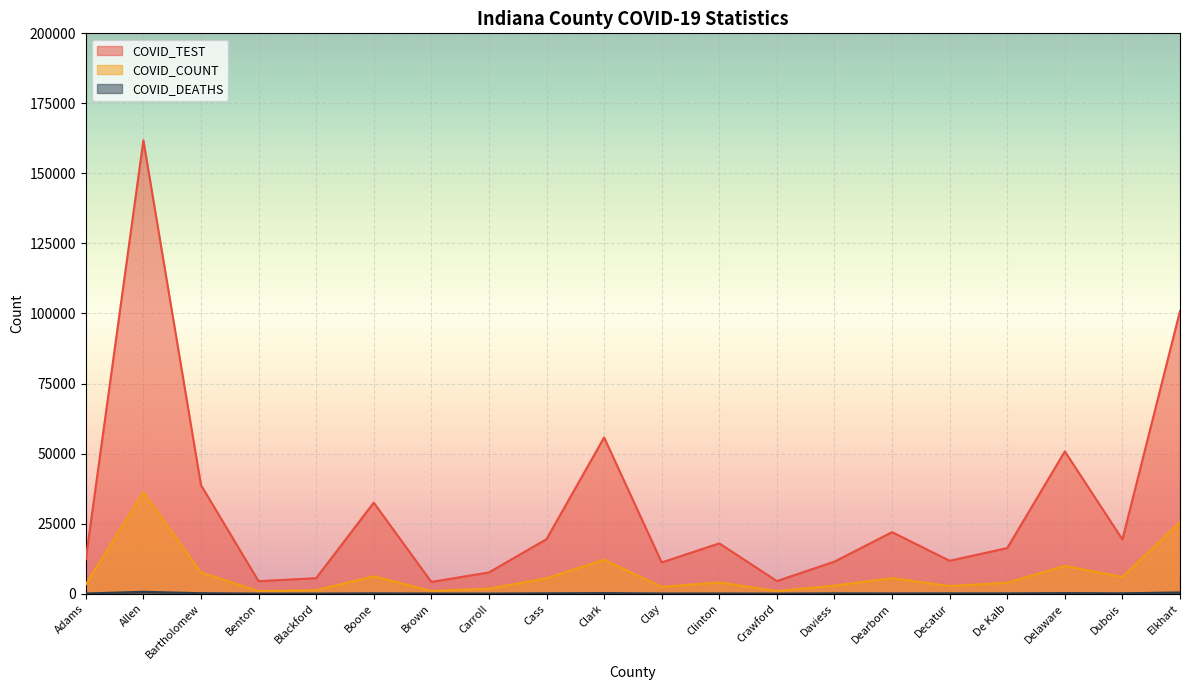

Read the COVID_TEST value at Clay.

11131